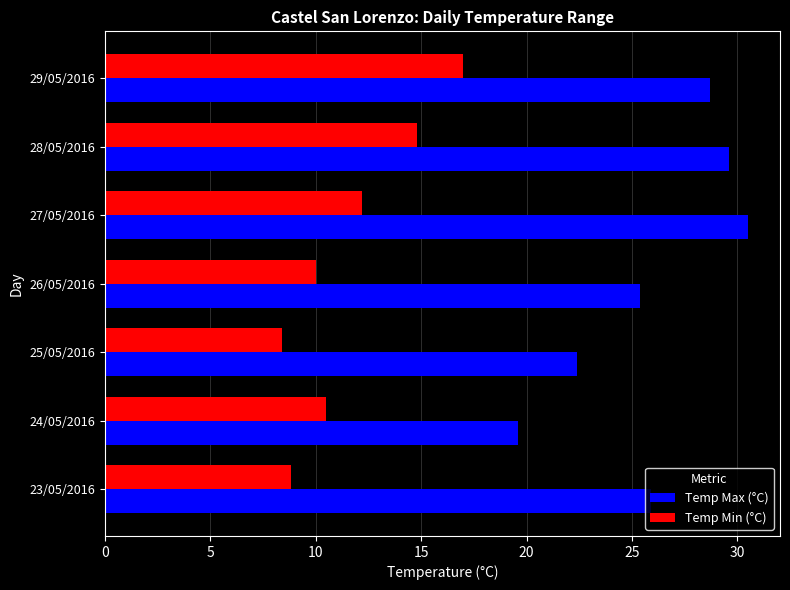

At which category is the sum across all series the highest?

29/05/2016